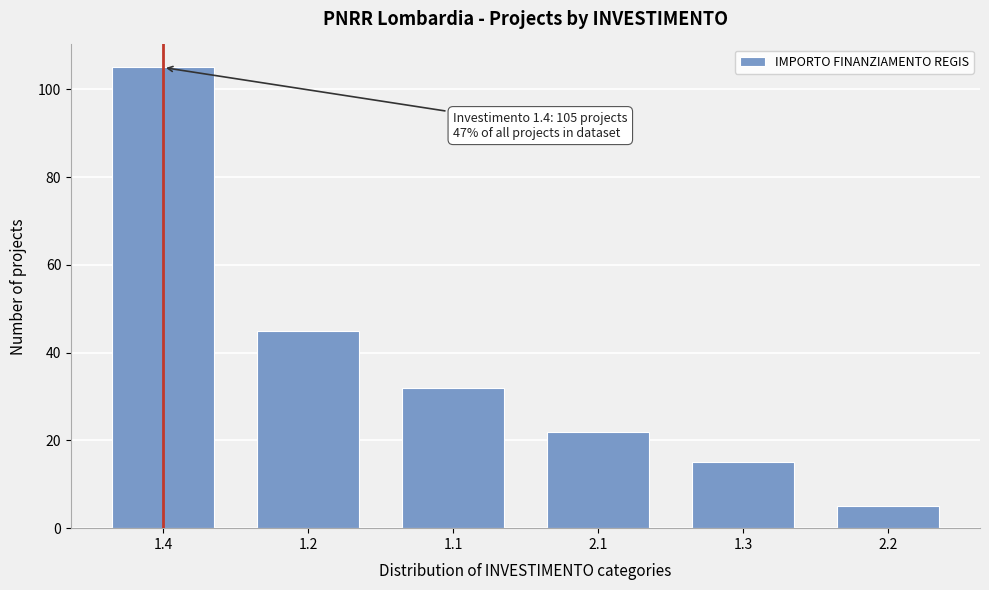

Reading right to left, extract all data points from this chart.

5	15	22	32	45	105